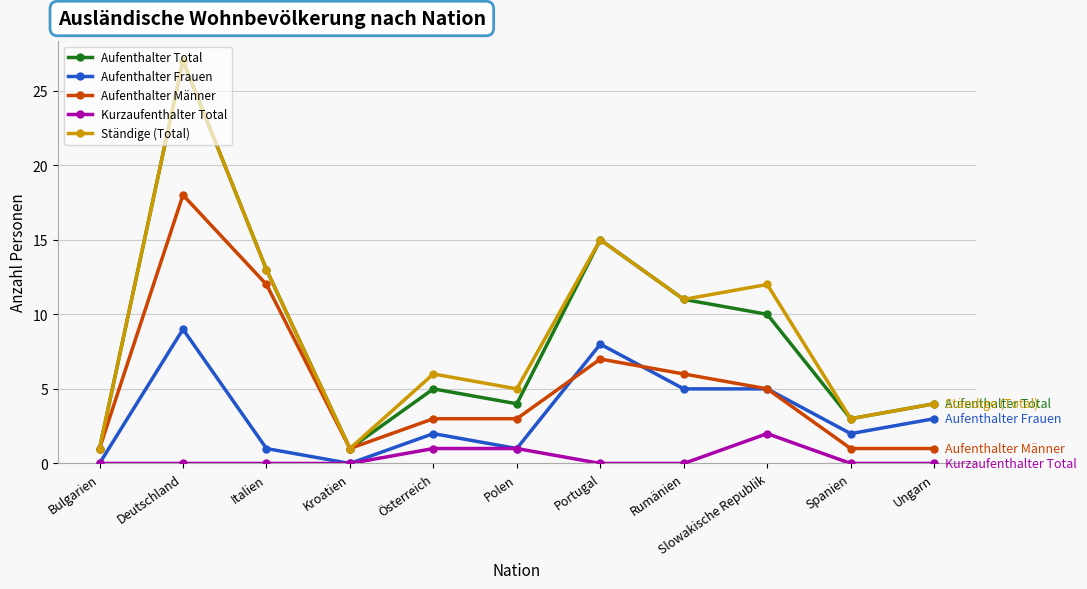

What is the sum of all Aufenthalter Frauen values?

36